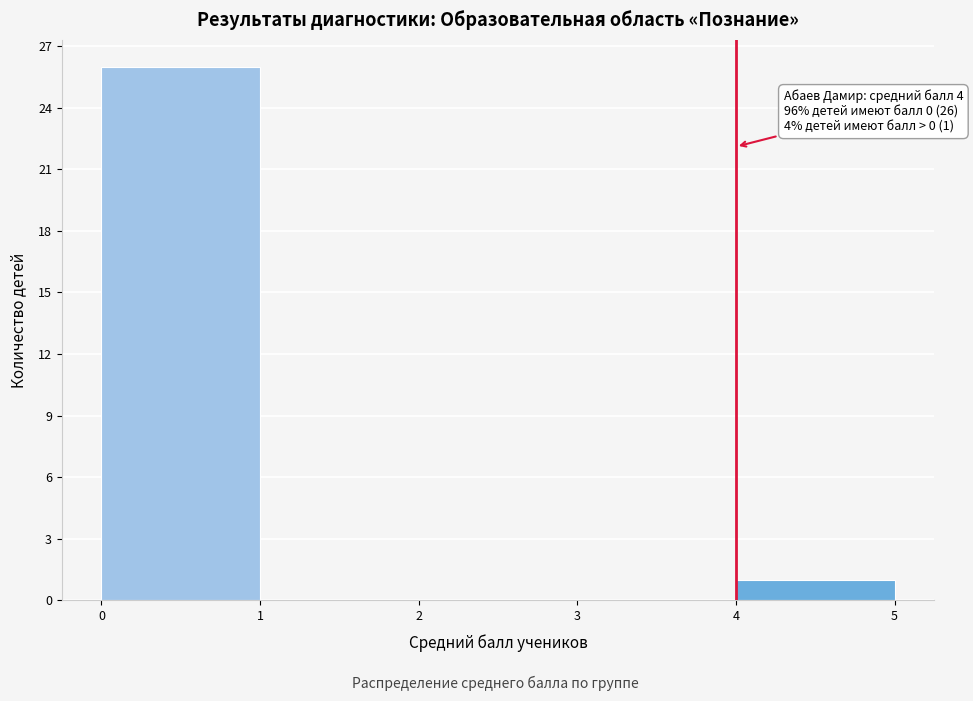

Over which range of the x-axis is the bar tallest?

0 to 1